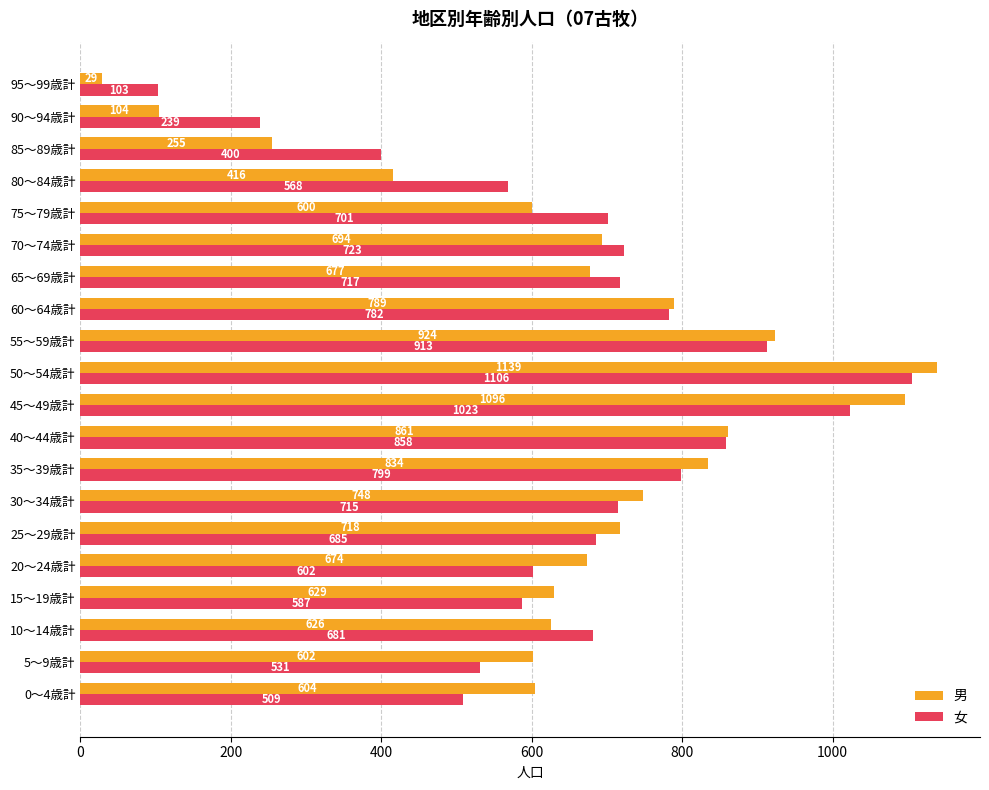

What is the difference between the 男 values at 10～14歳計 and 45～49歳計?

470